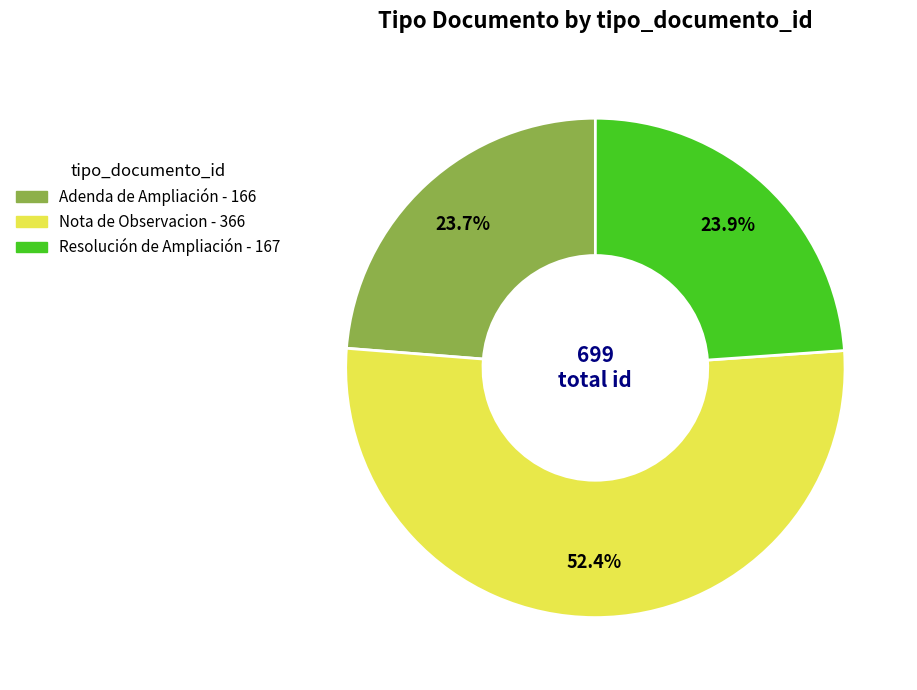

To the nearest percent, what is the difference between the largest and smallest slice percentages?

29%